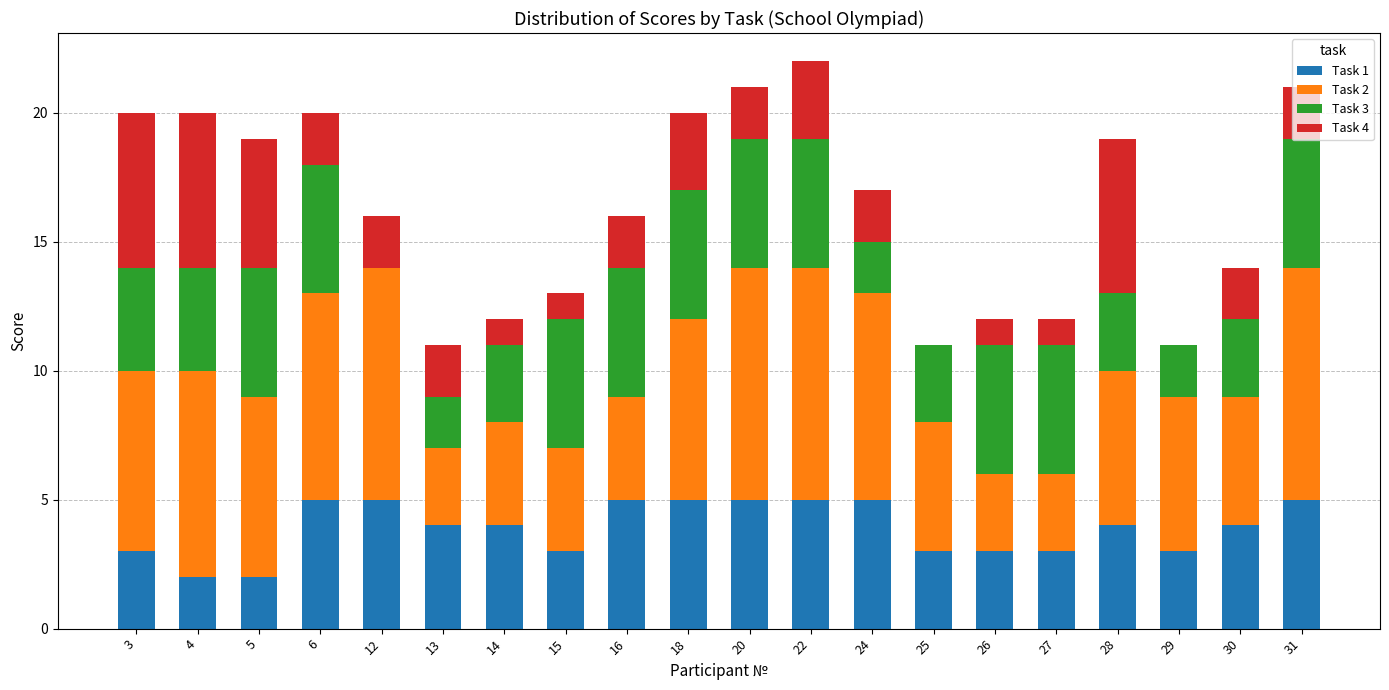

The Task 1 series shows 5 at 24. True or false?

True